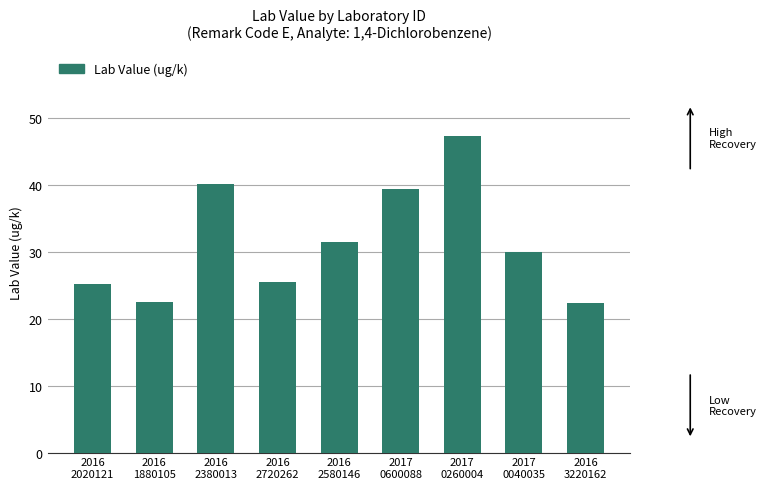

What is the difference between the maximum and minimum values?

25.0